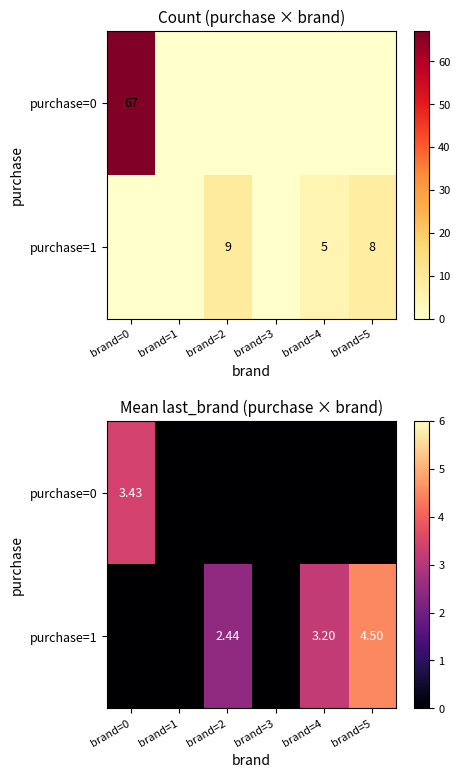

Between brand=0 and brand=1, which is larger?

brand=0